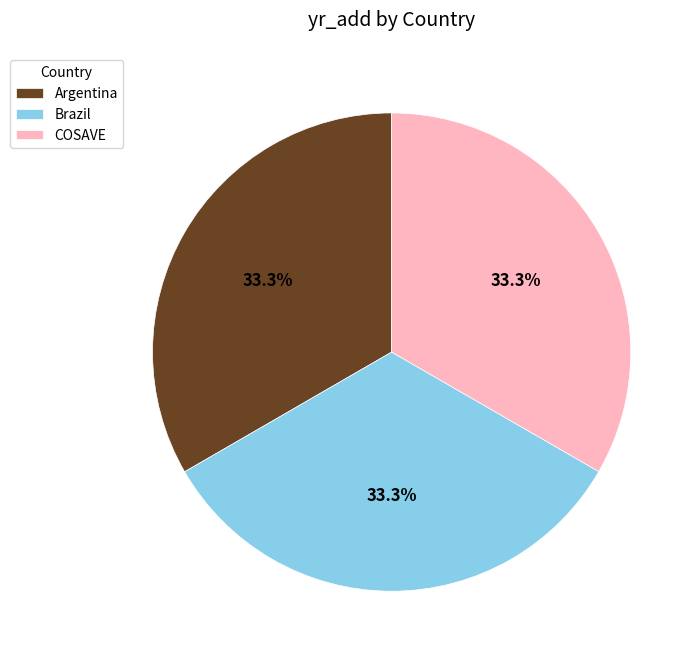

Is COSAVE the majority of the pie?

No